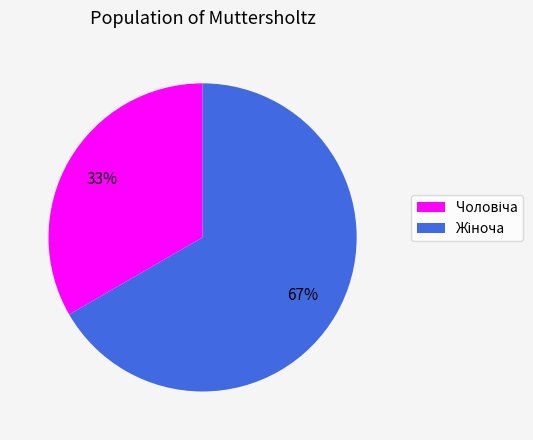

Is there any slice that represents more than half of the pie?

Yes